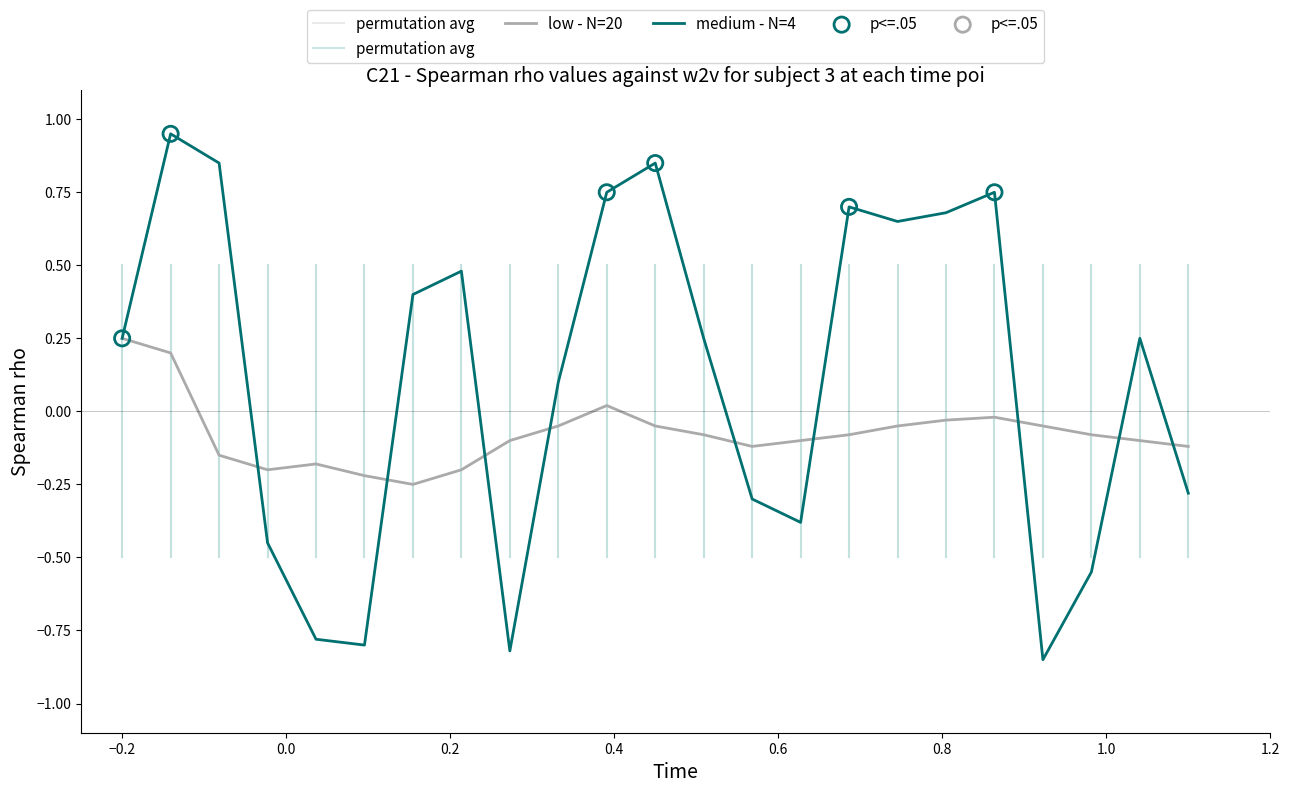

Which series has the widest spread of Y values?

medium - N=4